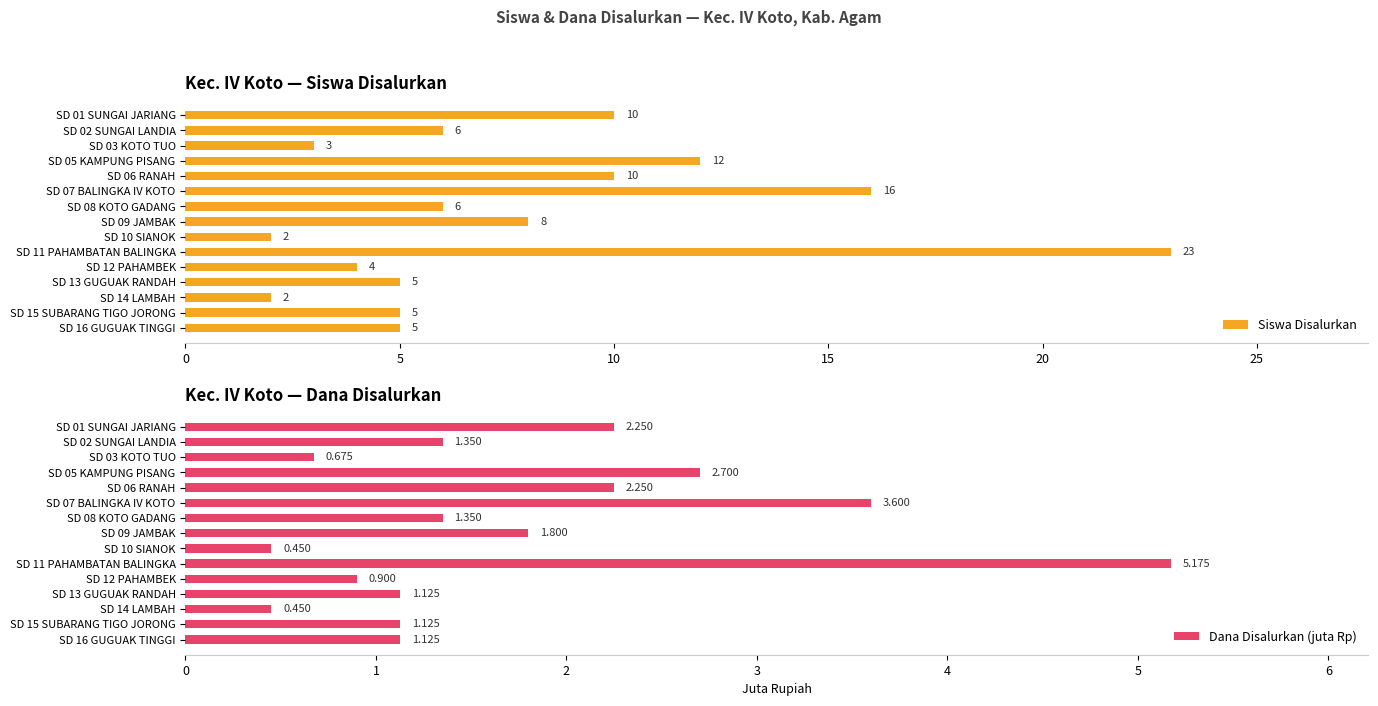

At which label is Siswa Disalurkan closest to 12?

SD 05 KAMPUNG PISANG